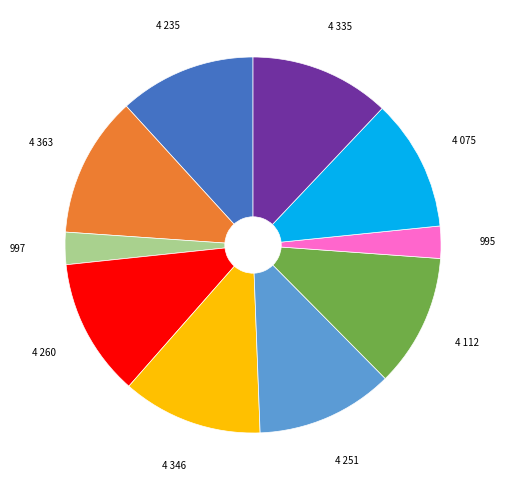

Does any single category account for the majority?

No